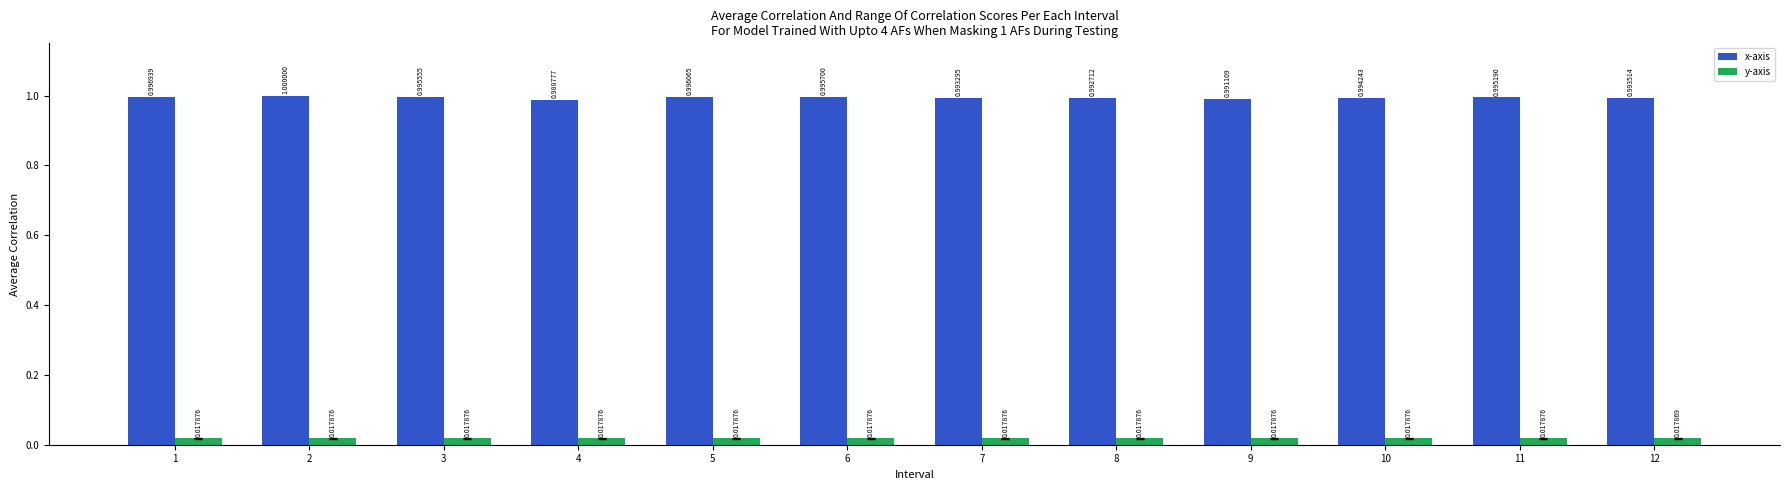

Rank the series by their average value, from highest to lowest.

x-axis, y-axis